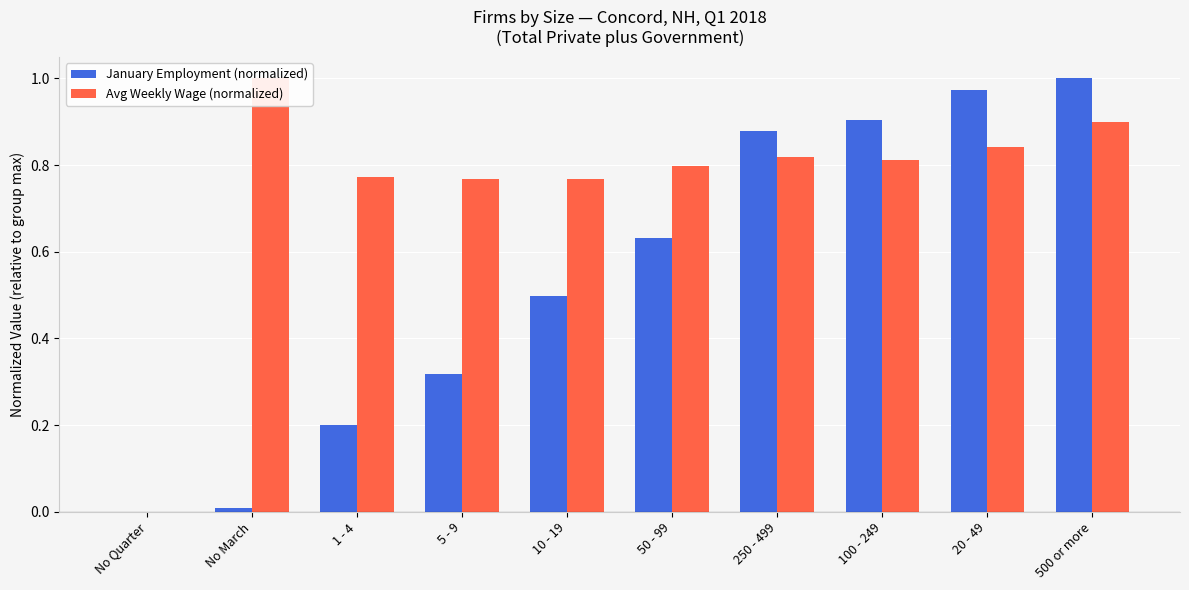

Are the bars grouped side by side (vs. stacked)?

Yes